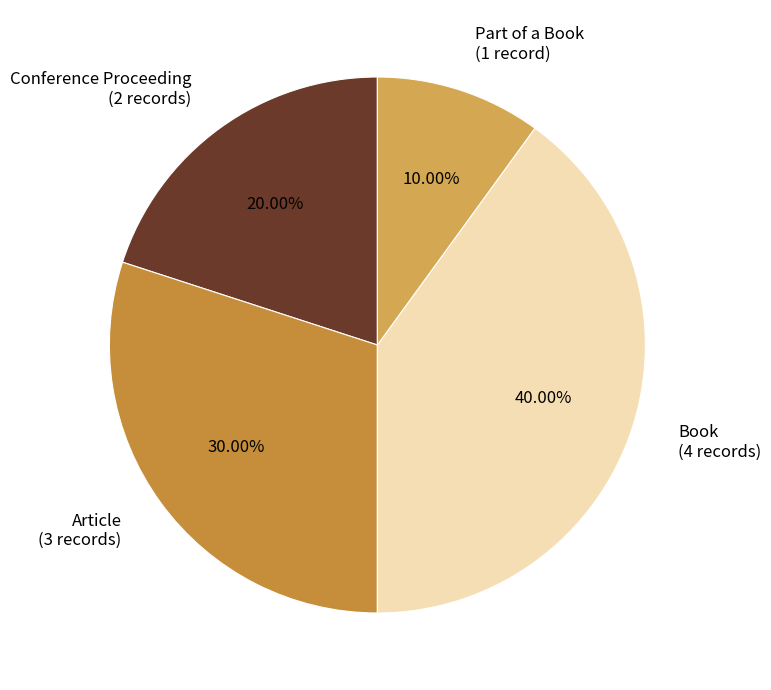

To the nearest percent, what is the average slice percentage?

25%